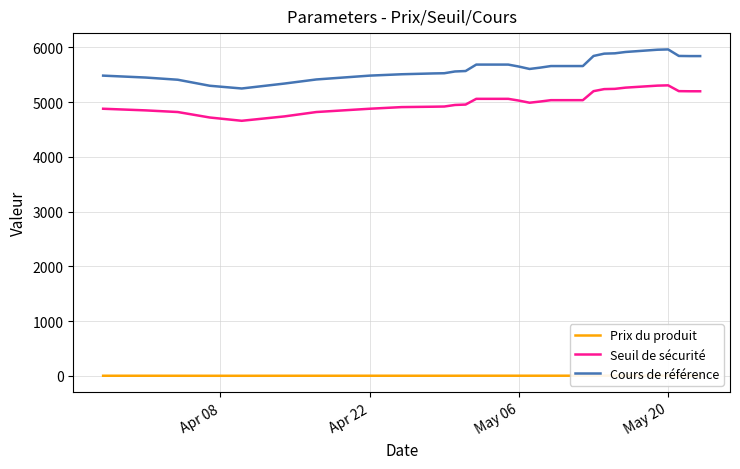

How many data points does each series have?

29